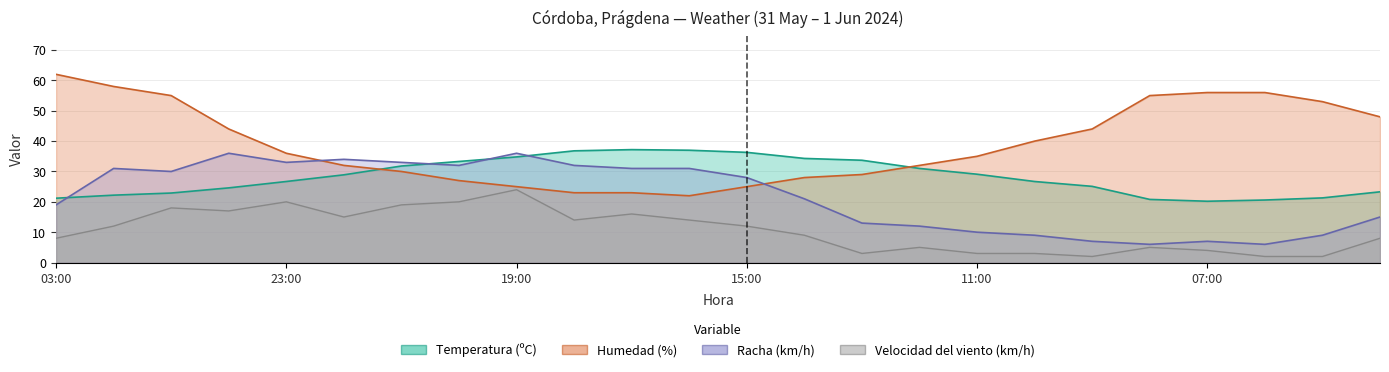

Reading left to right, list all the values displayed in this chart.

Temperatura (ºC): 03:00=21.2	02:00=22.2	01:00=22.9	00:00=24.6	23:00=26.7	22:00=28.9	21:00=31.8	20:00=33.3	19:00=34.8	18:00=36.8	17:00=37.2	16:00=37.0	15:00=36.3	14:00=34.3	13:00=33.7	12:00=31.0	11:00=29.1	10:00=26.7	09:00=25.1	08:00=20.8	07:00=20.2	06:00=20.6	05:00=21.3	04:00=23.3
Humedad (%): 03:00=62.0	02:00=58.0	01:00=55.0	00:00=44.0	23:00=36.0	22:00=32.0	21:00=30.0	20:00=27.0	19:00=25.0	18:00=23.0	17:00=23.0	16:00=22.0	15:00=25.0	14:00=28.0	13:00=29.0	12:00=32.0	11:00=35.0	10:00=40.0	09:00=44.0	08:00=55.0	07:00=56.0	06:00=56.0	05:00=53.0	04:00=48.0
Velocidad del viento (km/h): 03:00=8.0	02:00=12.0	01:00=18.0	00:00=17.0	23:00=20.0	22:00=15.0	21:00=19.0	20:00=20.0	19:00=24.0	18:00=14.0	17:00=16.0	16:00=14.0	15:00=12.0	14:00=9.0	13:00=3.0	12:00=5.0	11:00=3.0	10:00=3.0	09:00=2.0	08:00=5.0	07:00=4.0	06:00=2.0	05:00=2.0	04:00=8.0
Racha (km/h): 03:00=19.0	02:00=31.0	01:00=30.0	00:00=36.0	23:00=33.0	22:00=34.0	21:00=33.0	20:00=32.0	19:00=36.0	18:00=32.0	17:00=31.0	16:00=31.0	15:00=28.0	14:00=21.0	13:00=13.0	12:00=12.0	11:00=10.0	10:00=9.0	09:00=7.0	08:00=6.0	07:00=7.0	06:00=6.0	05:00=9.0	04:00=15.0